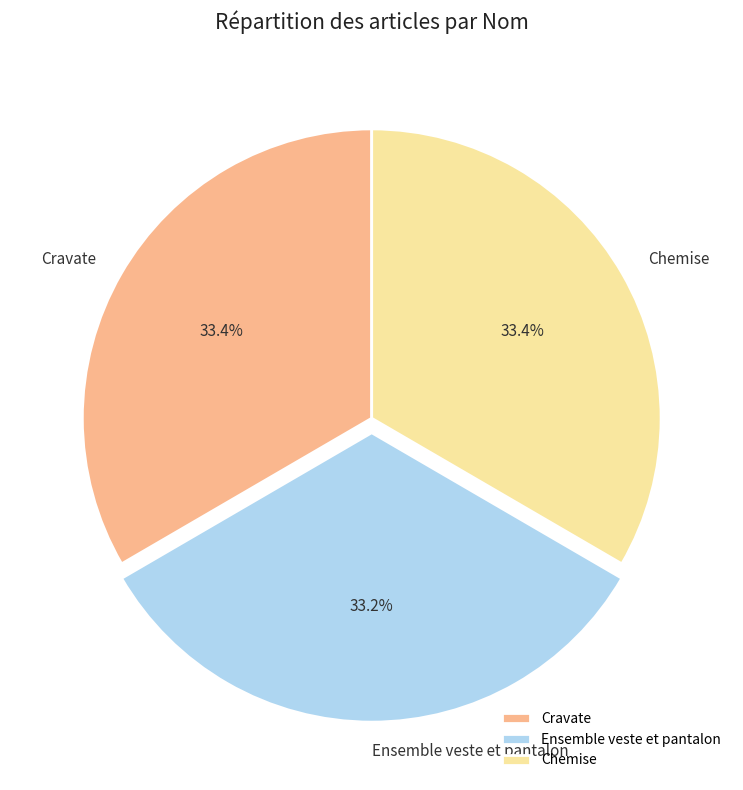

Does Ensemble veste et pantalon represent more than half of the total?

No